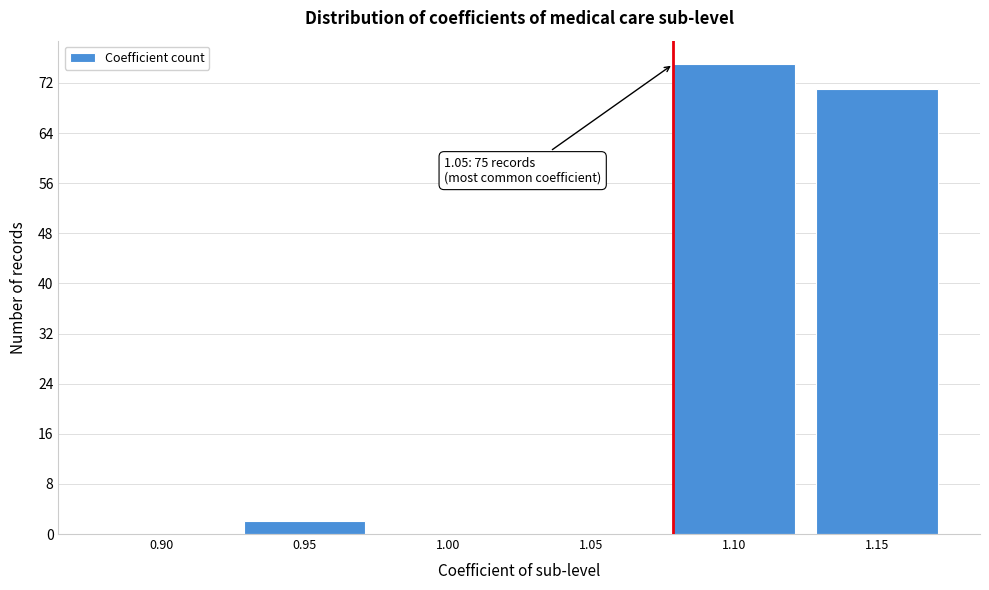

Reading left to right, what are all the values shown in this chart?

0.90=0	0.95=2	1.00=0	1.05=0	1.10=75	1.15=71